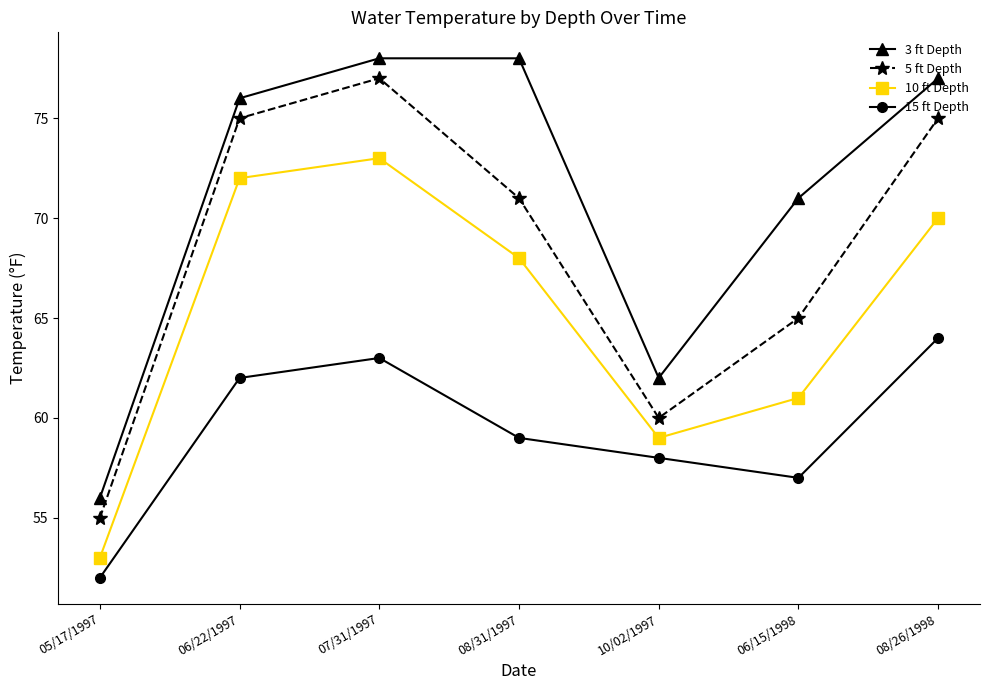

Reading right to left, extract all data points from this chart.

3 ft Depth: 08/26/1998=77	06/15/1998=71	10/02/1997=62	08/31/1997=78	07/31/1997=78	06/22/1997=76	05/17/1997=56
5 ft Depth: 08/26/1998=75	06/15/1998=65	10/02/1997=60	08/31/1997=71	07/31/1997=77	06/22/1997=75	05/17/1997=55
10 ft Depth: 08/26/1998=70	06/15/1998=61	10/02/1997=59	08/31/1997=68	07/31/1997=73	06/22/1997=72	05/17/1997=53
15 ft Depth: 08/26/1998=64	06/15/1998=57	10/02/1997=58	08/31/1997=59	07/31/1997=63	06/22/1997=62	05/17/1997=52